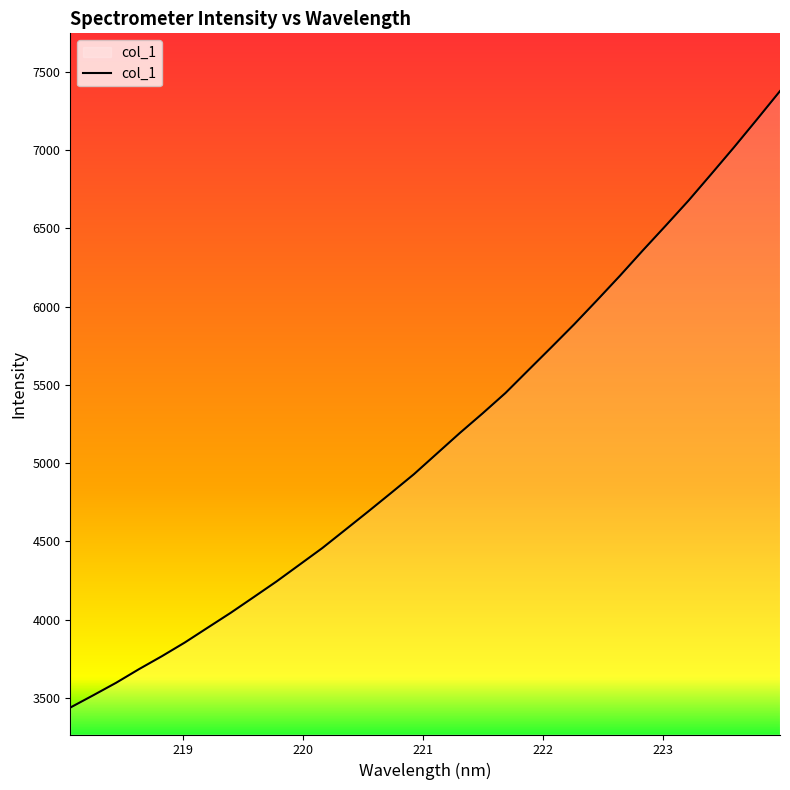

How many values are below 5060?

16